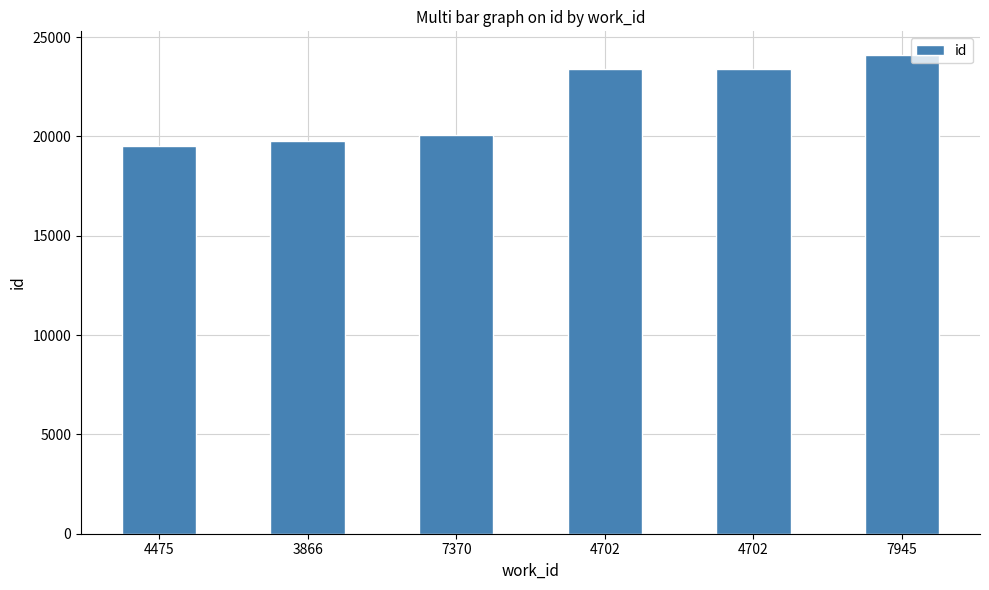

How many values are below 23384?

3